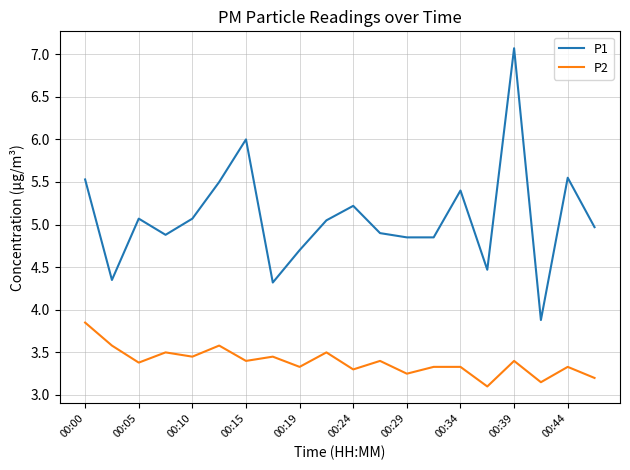

Which series has the widest spread of values?

P1